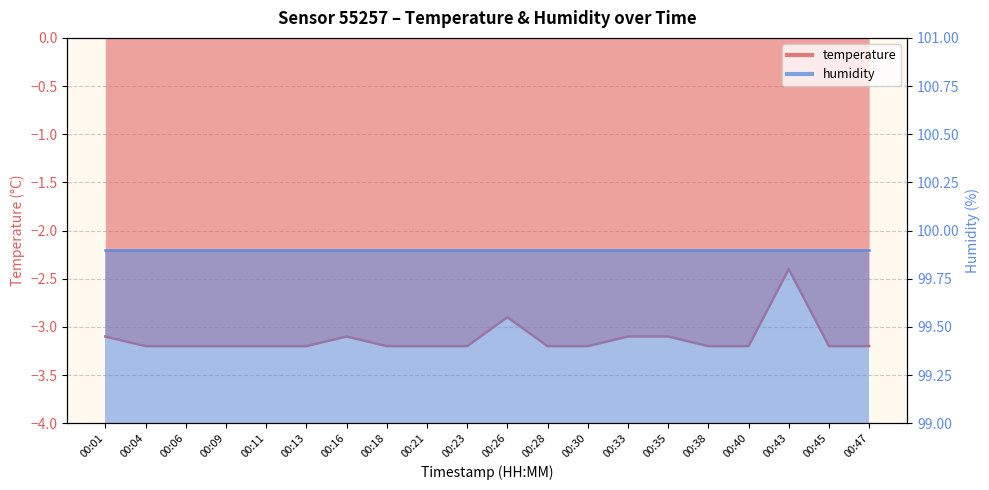

Where is the data nearest to the value -2?

00:43